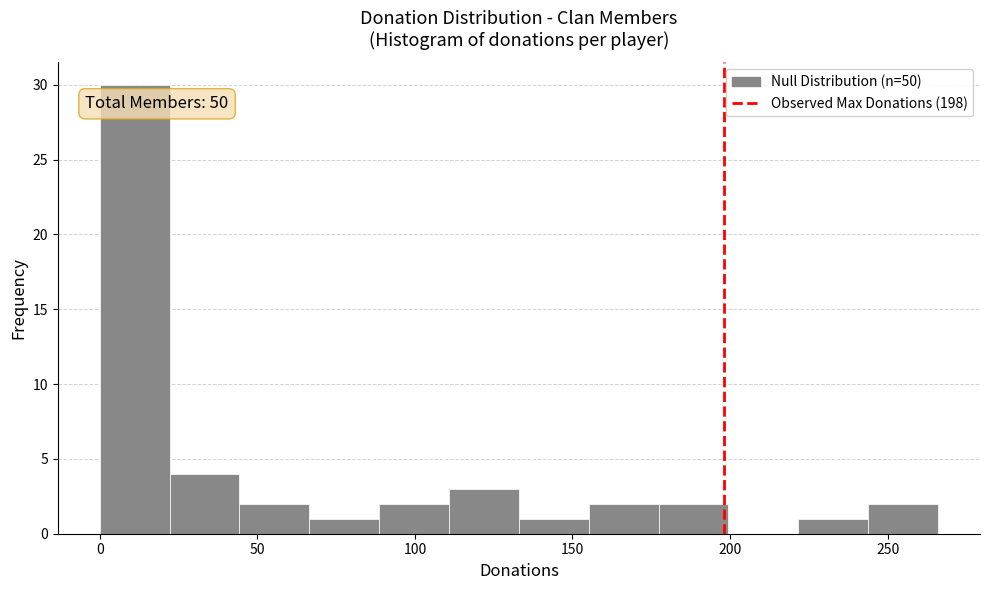

Which range on the x-axis has the tallest bar?

0 to 20